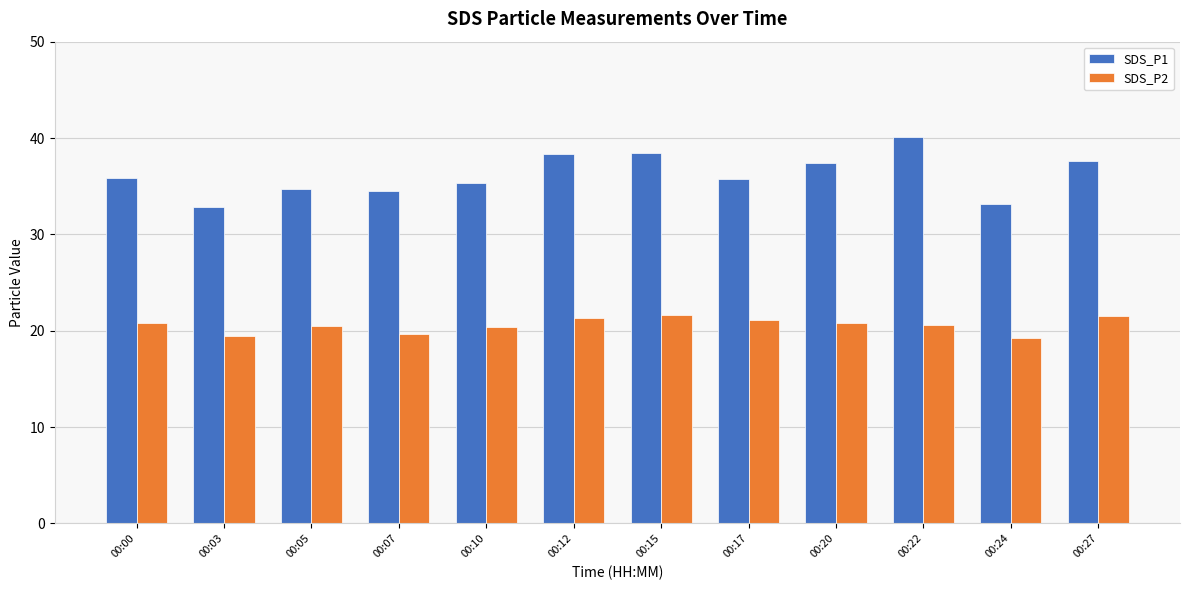

The SDS_P2 series shows 29.4 at 00:05. True or false?

False